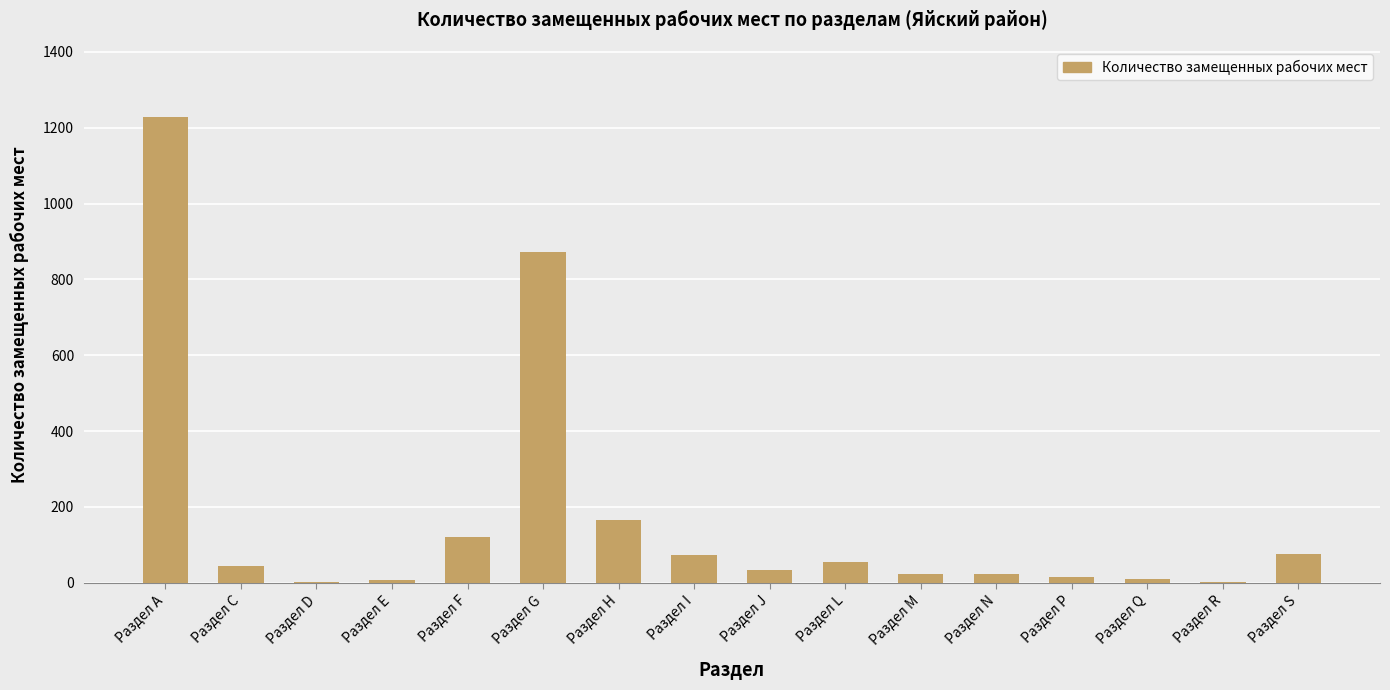

Which label corresponds to the largest value in the chart?

Раздел А